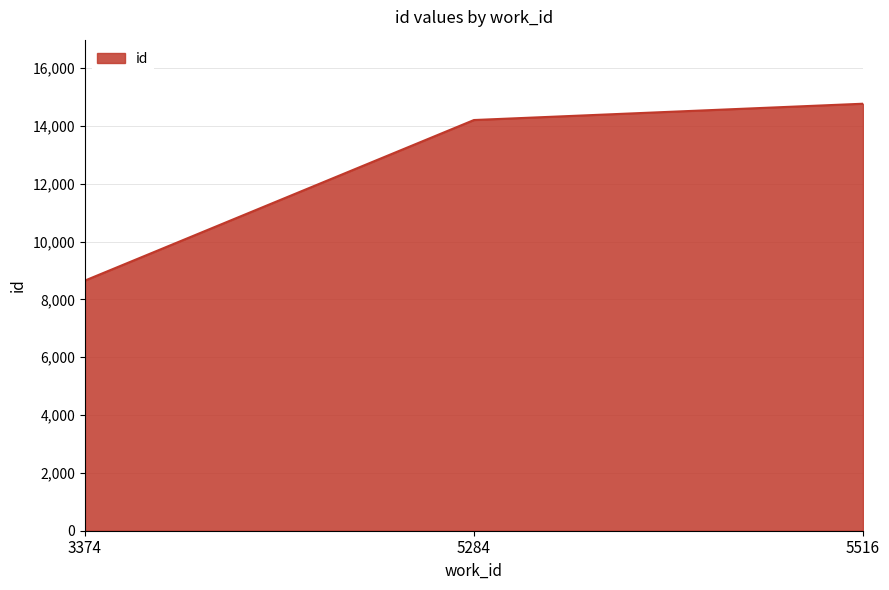

What is the change in value from 3374 to 5284?

+5552